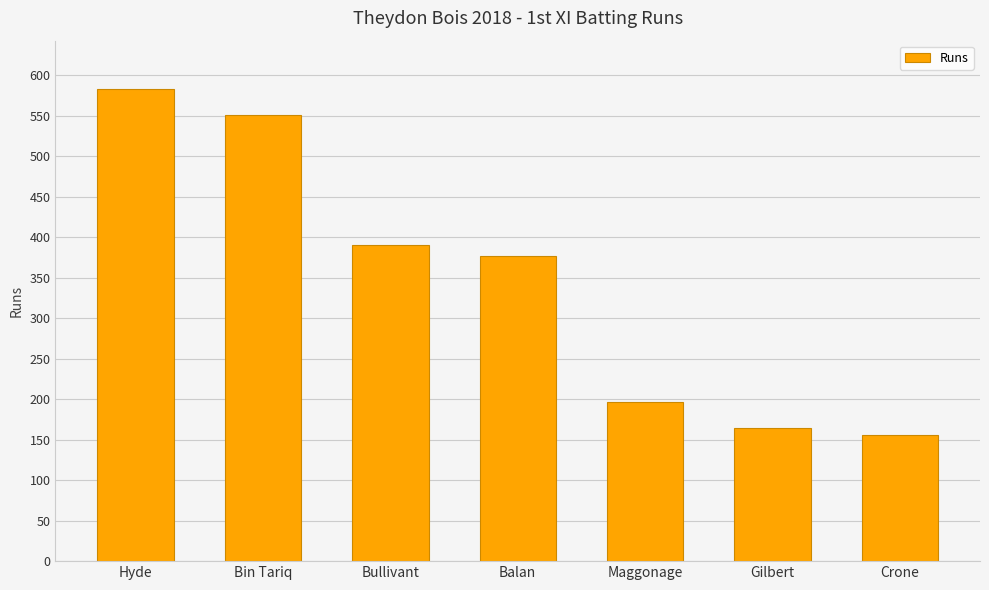

What is the value of the 4th bar from the left?

377